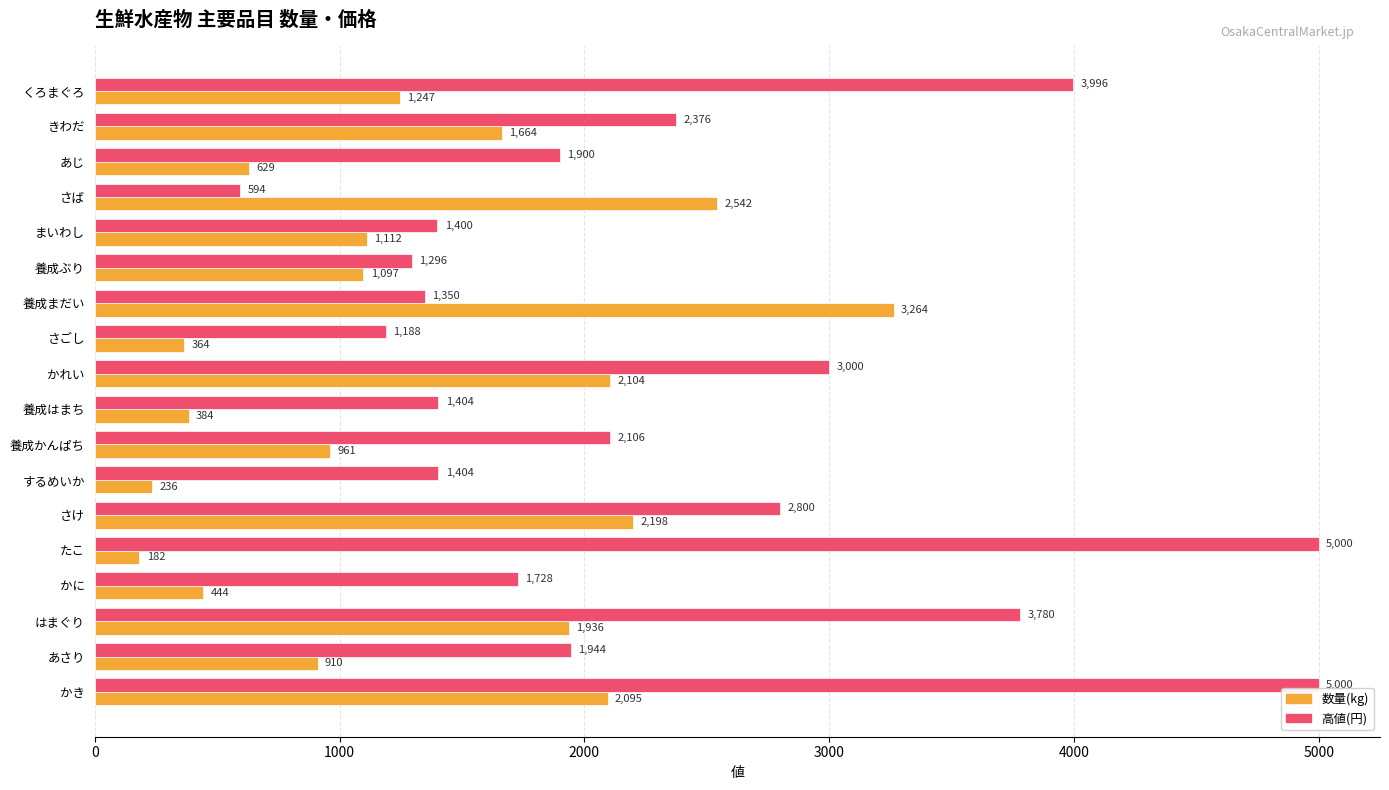

At how many categories does at least one series exceed 735?

18